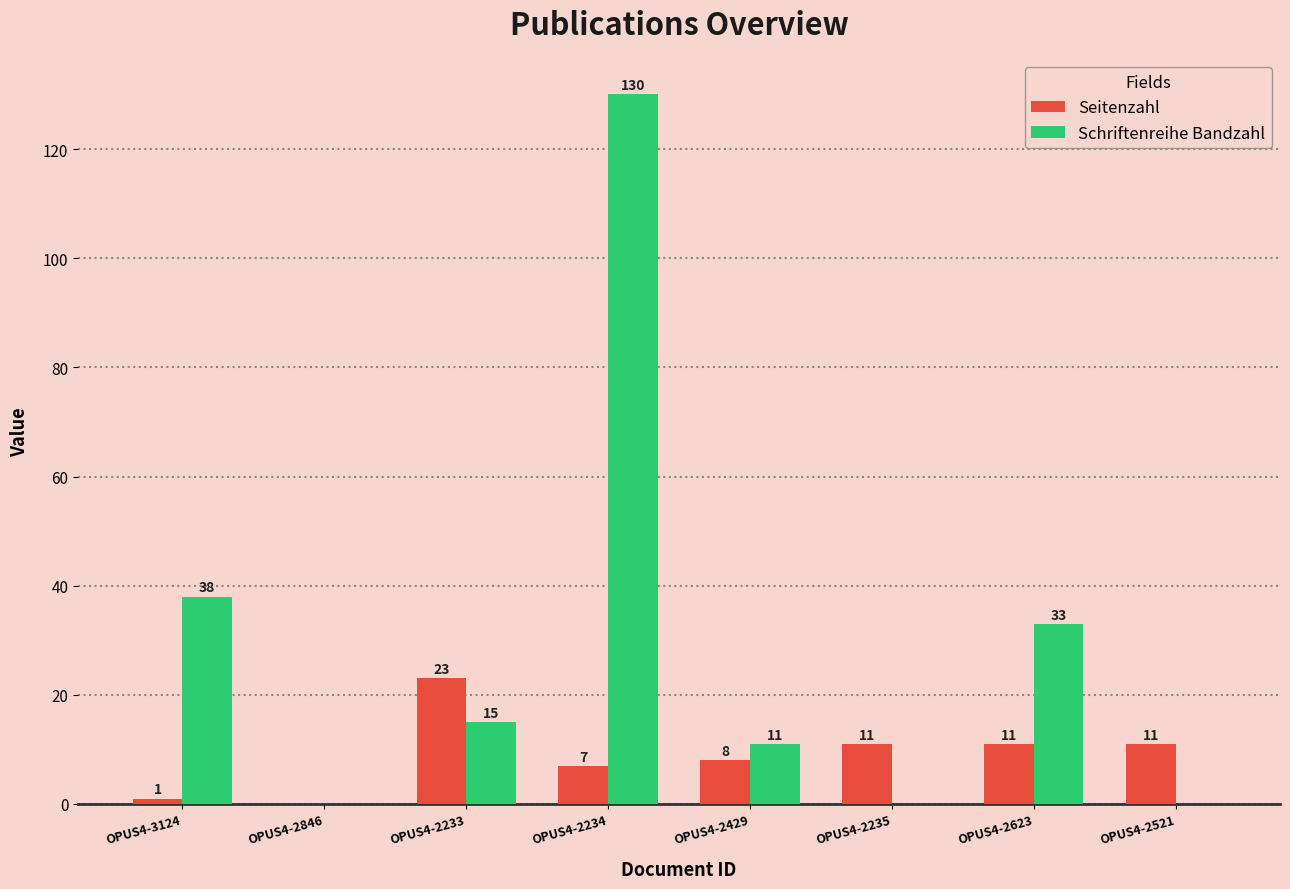

Which series changed the most between OPUS4-2846 and OPUS4-2429?

Schriftenreihe Bandzahl